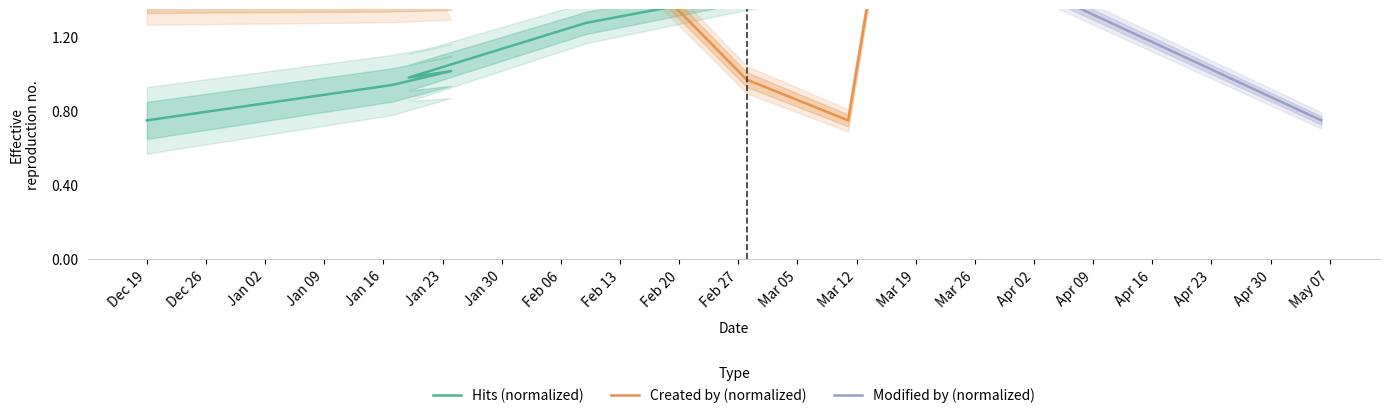

At which category is the sum across all series the highest?

Feb 06